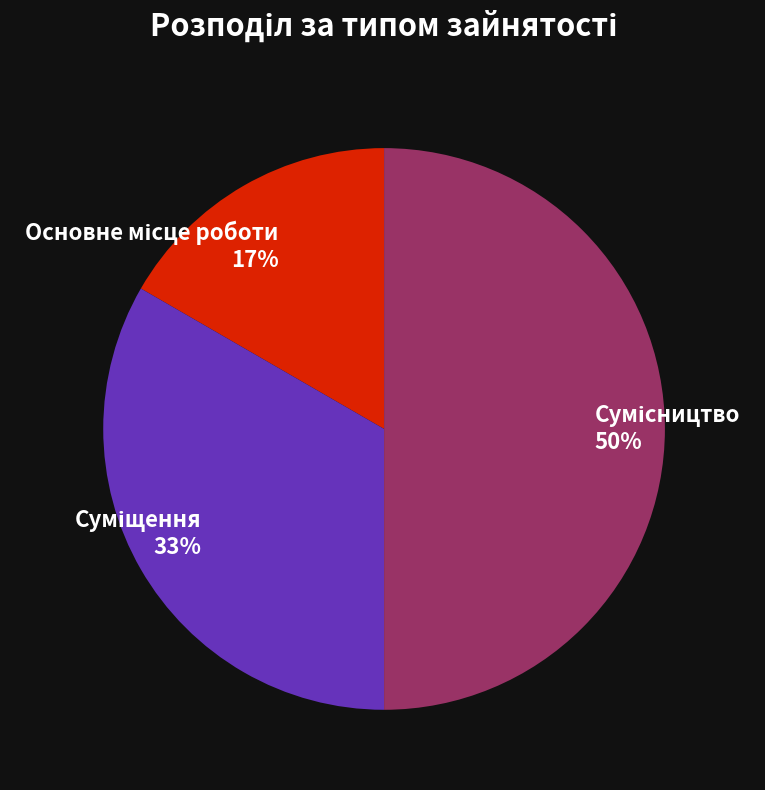

To the nearest percent, what is the difference between the largest and smallest slice percentages?

33%